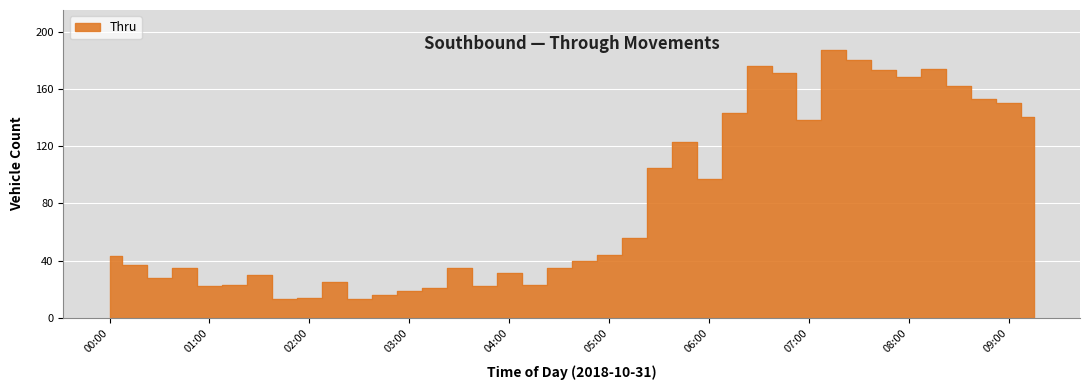

What is the average value?

81